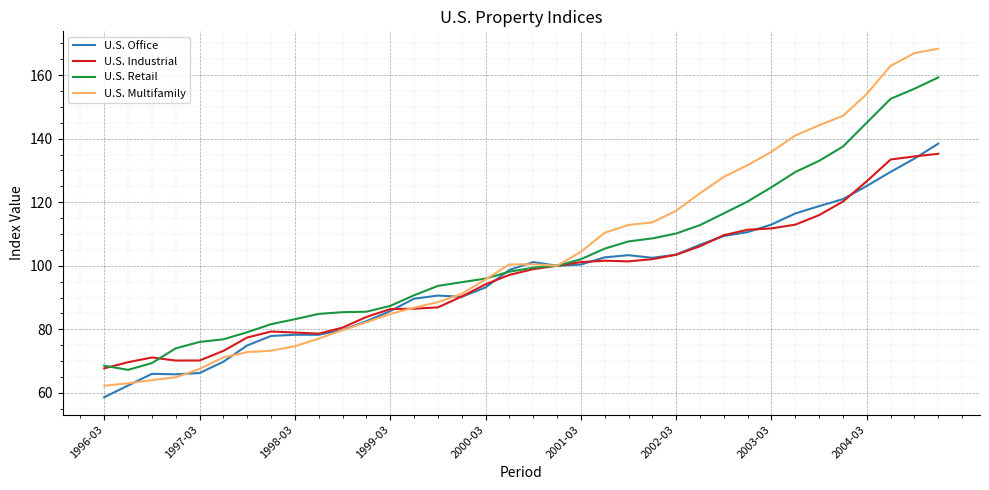

What is the sum of all U.S. Multifamily values?

3762.4